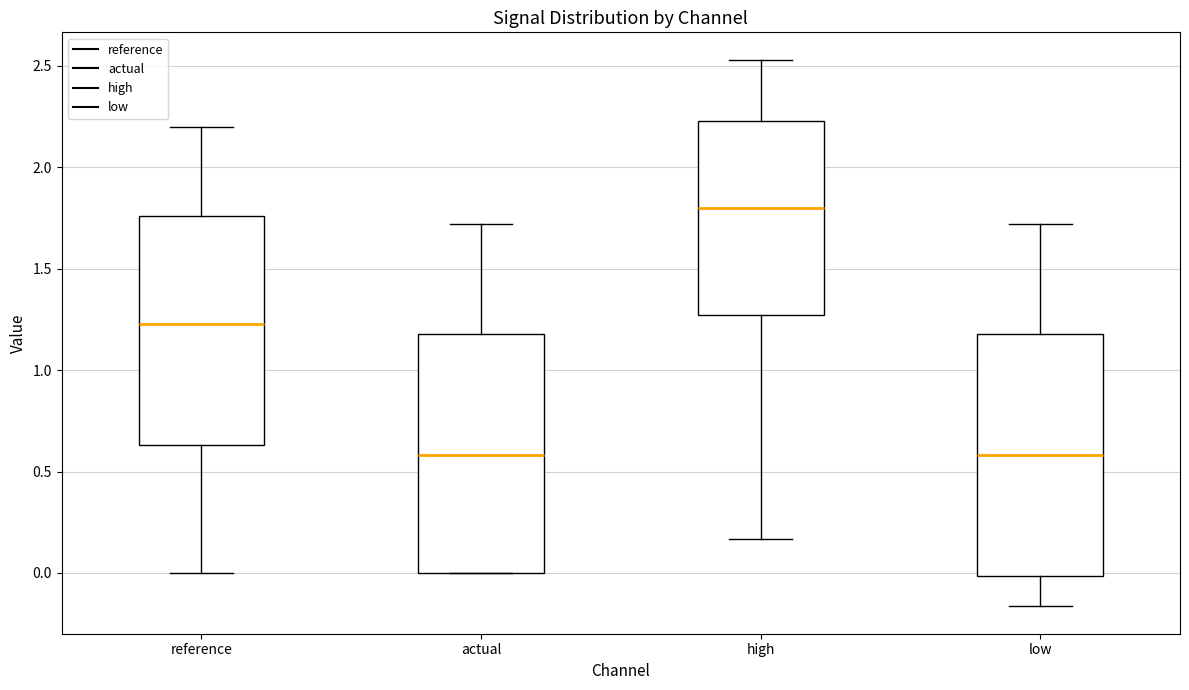

Where is the upper edge of the box for actual on the y-axis? The values are not printed on the chart, so give them approximately, as read against the axis.

1.20